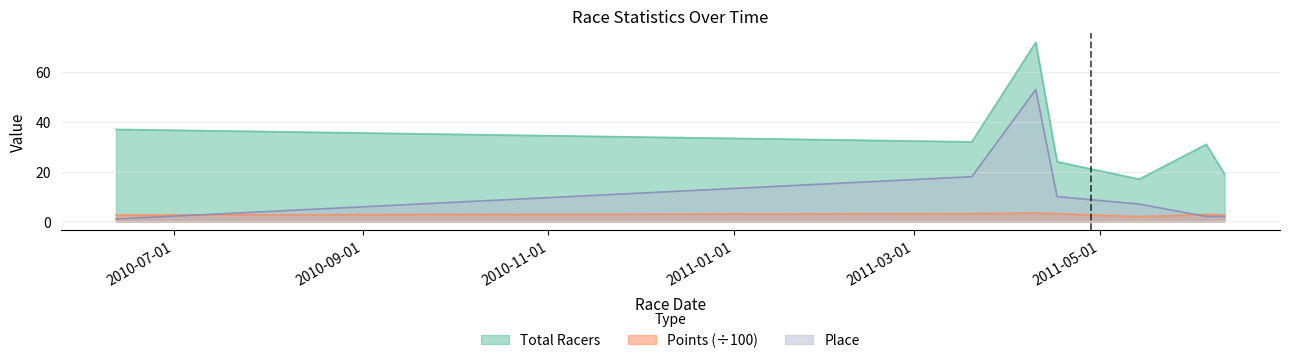

True or false: Total Racers and Points intersect in this chart.

False